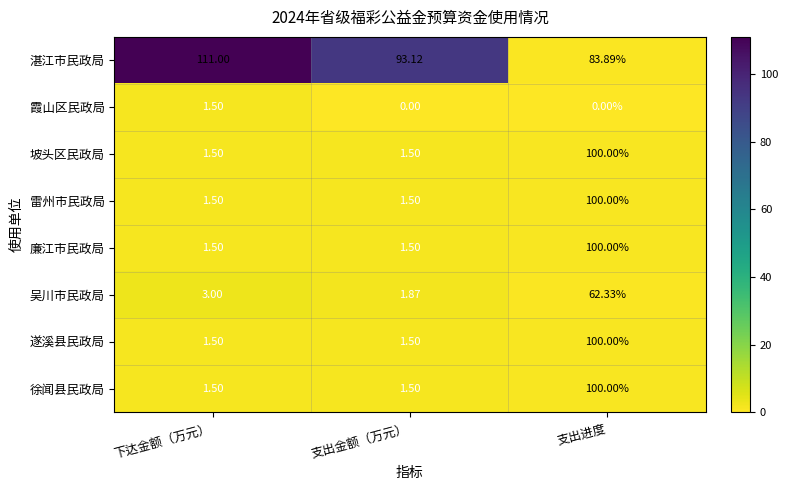

Which category has the highest value in the 遂溪县民政局 series?

支出进度